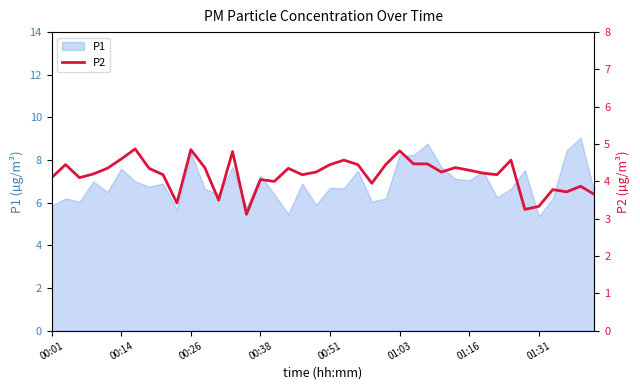

What is the minimum value for P1?

5.4